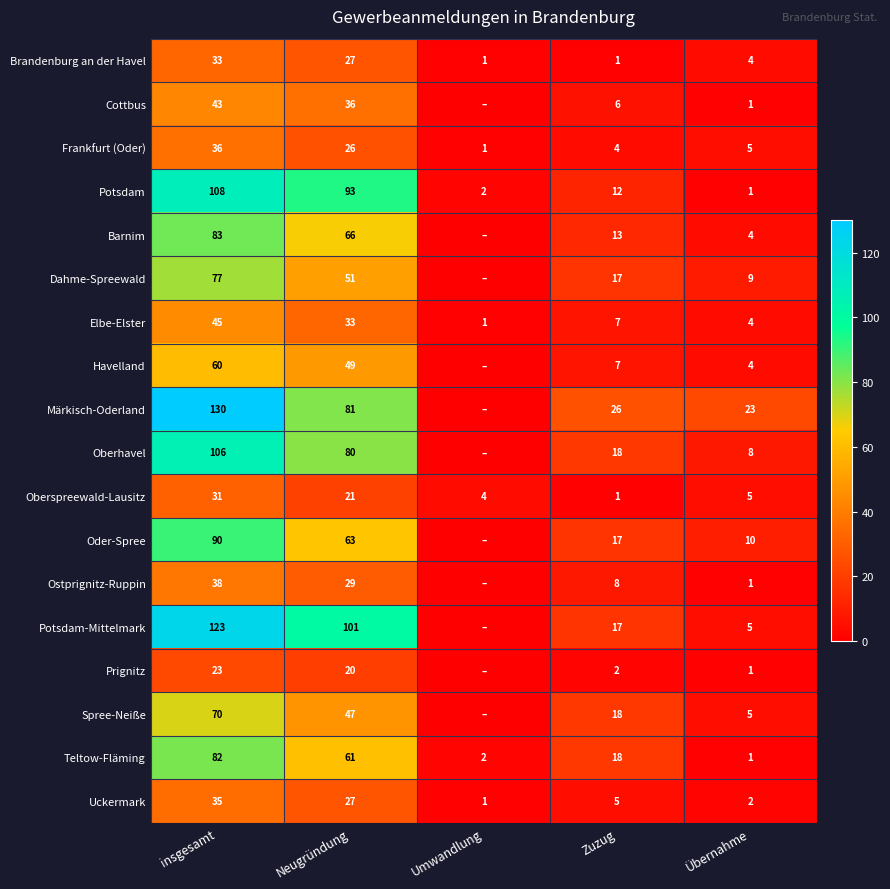

The value of Havelland at Übernahme is 4. True or false?

True